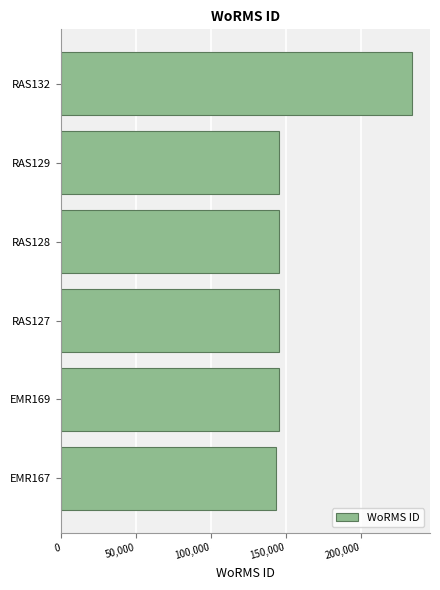

What is the sum of all values?

961136